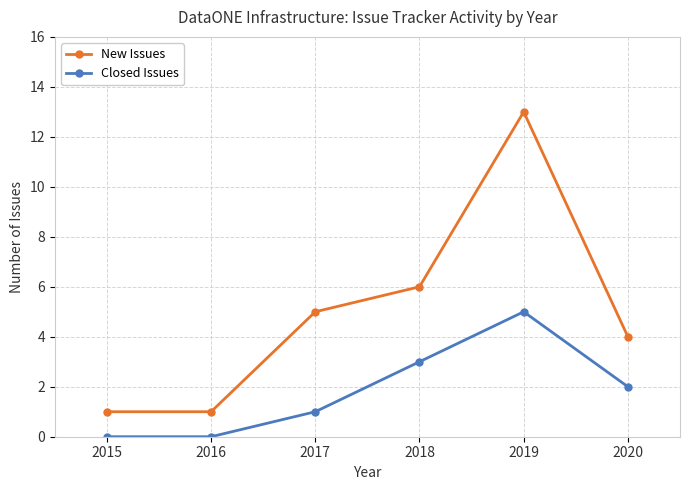

True or false: Closed Issues and New Issues cross at least once.

False